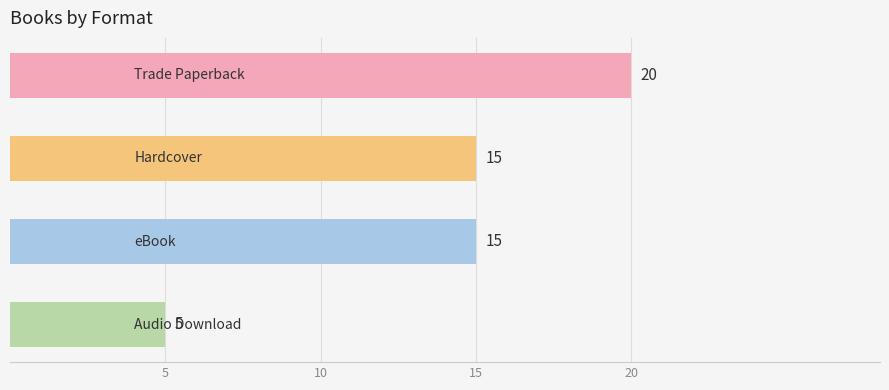

How many values are between 15 and 20?

3